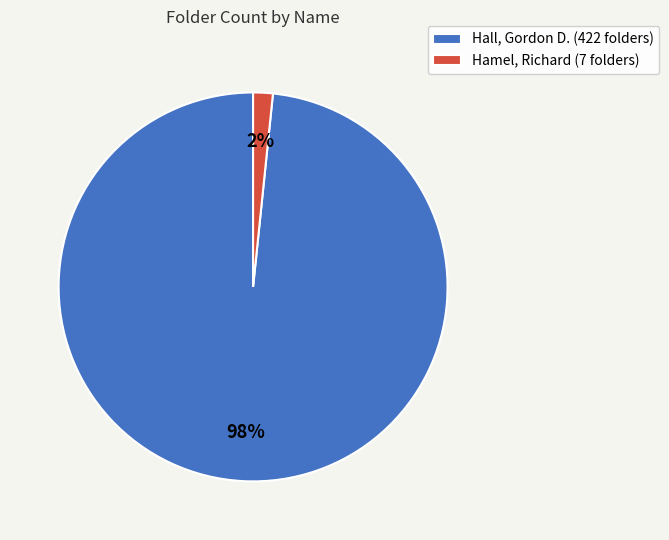

To the nearest percent, what is the combined percentage of Hall, Gordon D. (422 folders) and Hamel, Richard (7 folders)?

100%